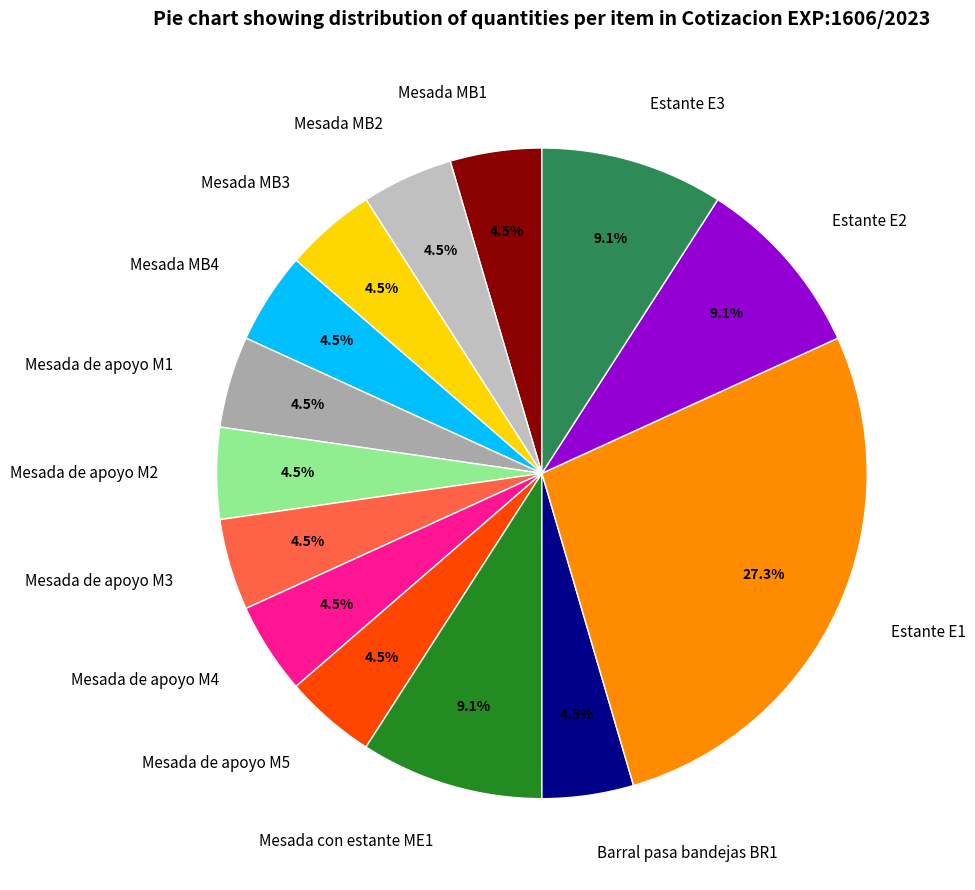

Is the sum of Estante E1 and Mesada de apoyo M2 greater than half?

No